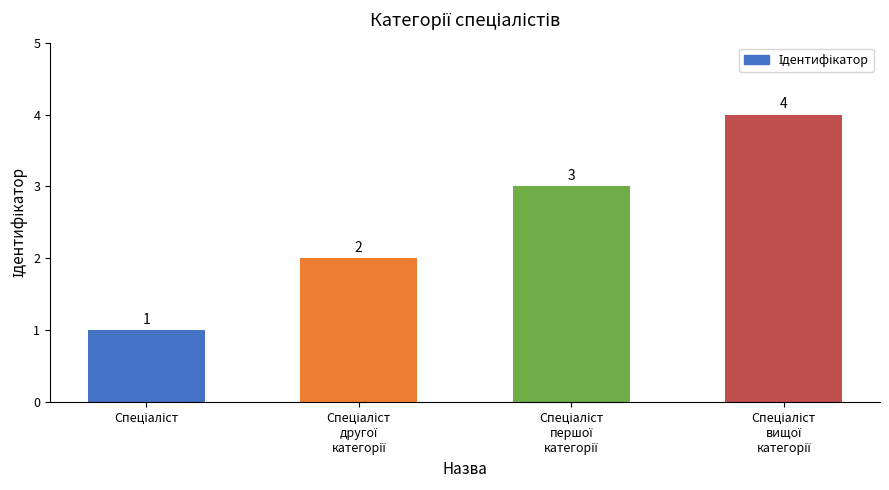

What is the value of the 3rd bar from the left?

3